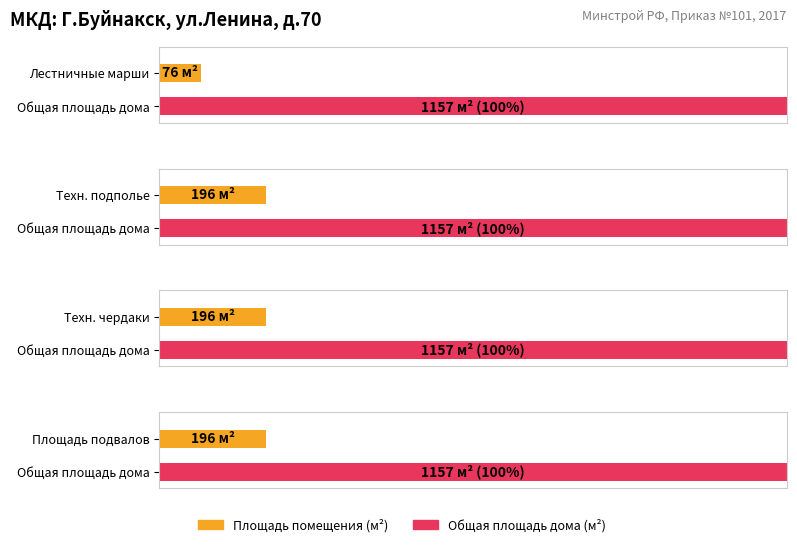

True or false: Maximum utilization has a value of 1157.3 at Общая площадь дома.

True